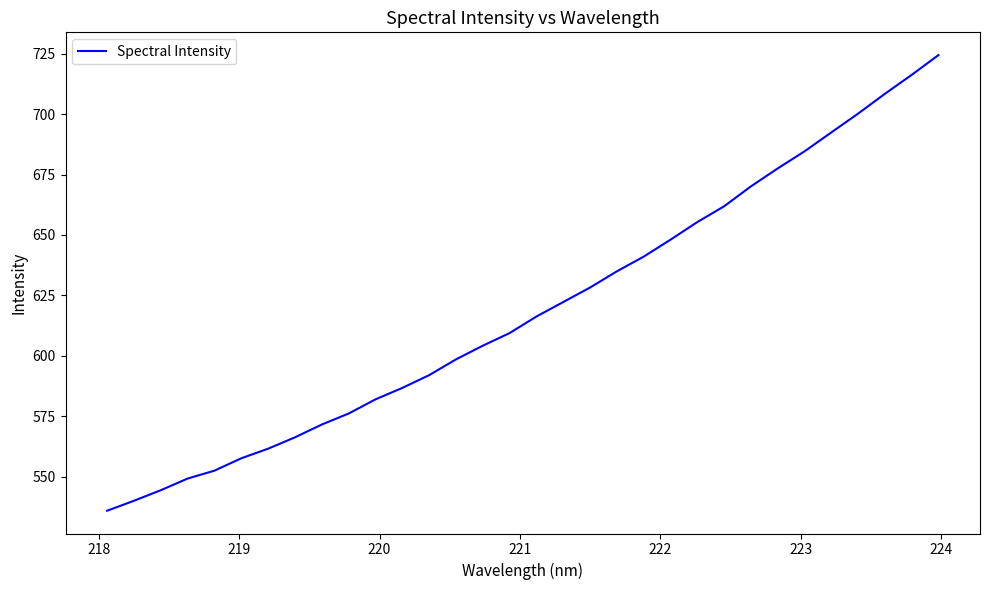

Does the chart have visible grid lines?

No